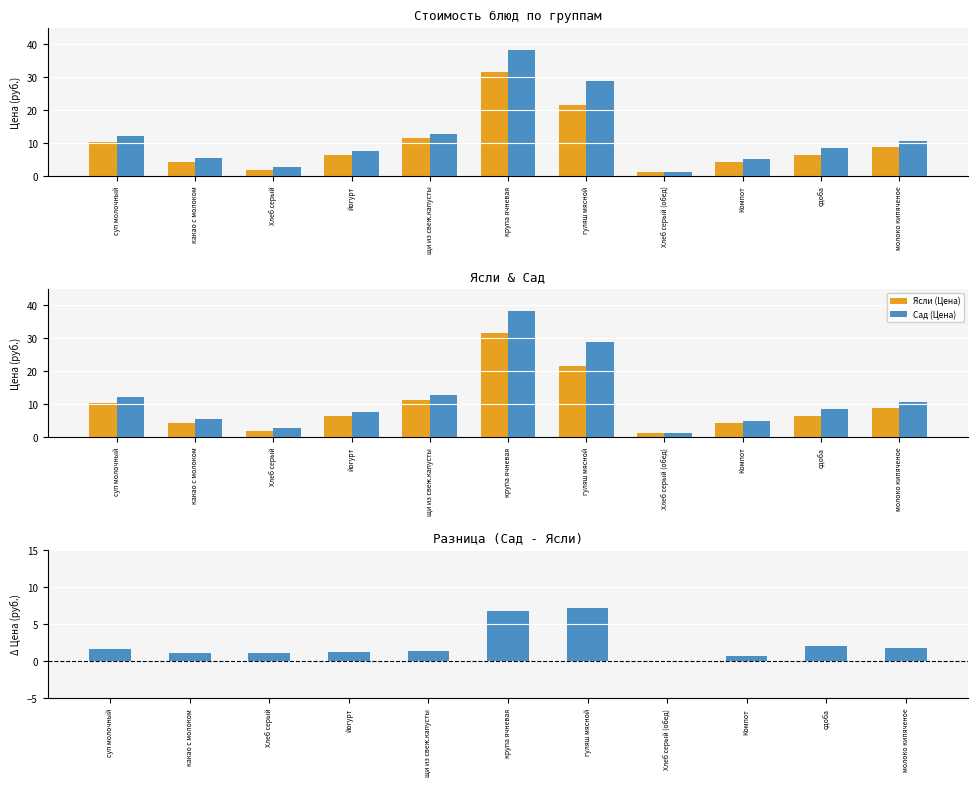

What is the difference between the maximum and second lowest values in the Сад (Цена) series?

35.5